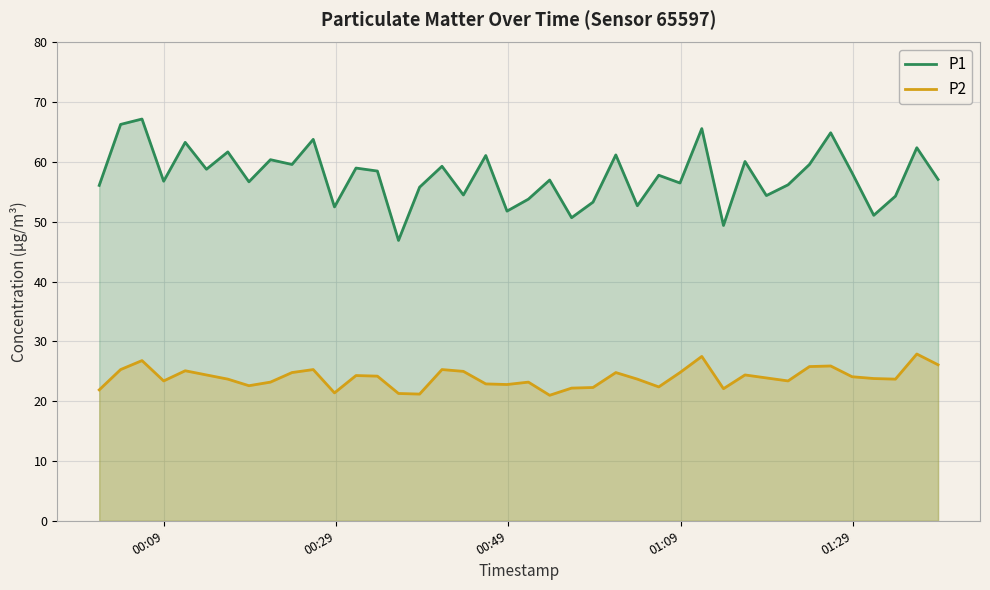

Which series has the largest range (max minus min)?

P1